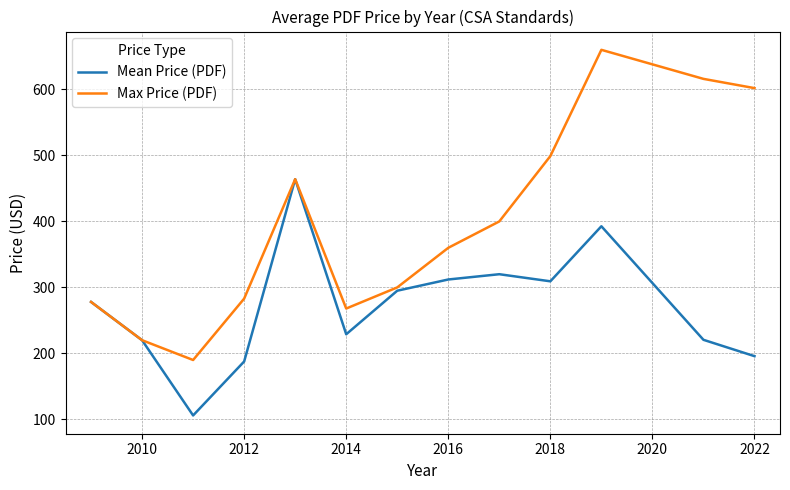

Which series has the largest total across all categories?

Max Price (PDF)